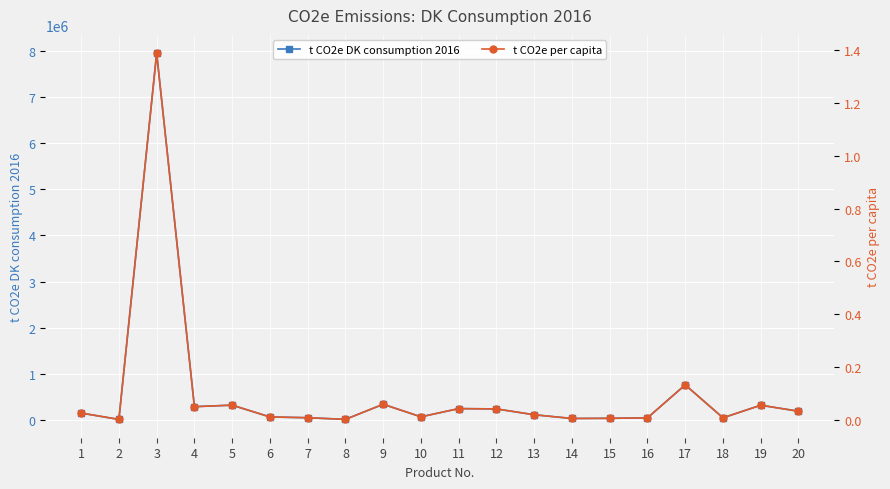

Reading left to right, extract all data points from this chart.

t CO2e DK consumption 2016: 1=145582.4	2=7886.7	3=7956187.8	4=284549.1	5=317418.3	6=61679.7	7=44242.6	8=8772.5	9=336597.0	10=63988.1	11=242318.8	12=235539.8	13=108671.1	14=28133.6	15=31526.5	16=41782.2	17=757515.6	18=42627.0	19=315563.7	20=185763.5
t CO2e per capita: 1=0.0	2=0.0	3=1.4	4=0.0	5=0.1	6=0.0	7=0.0	8=0.0	9=0.1	10=0.0	11=0.0	12=0.0	13=0.0	14=0.0	15=0.0	16=0.0	17=0.1	18=0.0	19=0.1	20=0.0